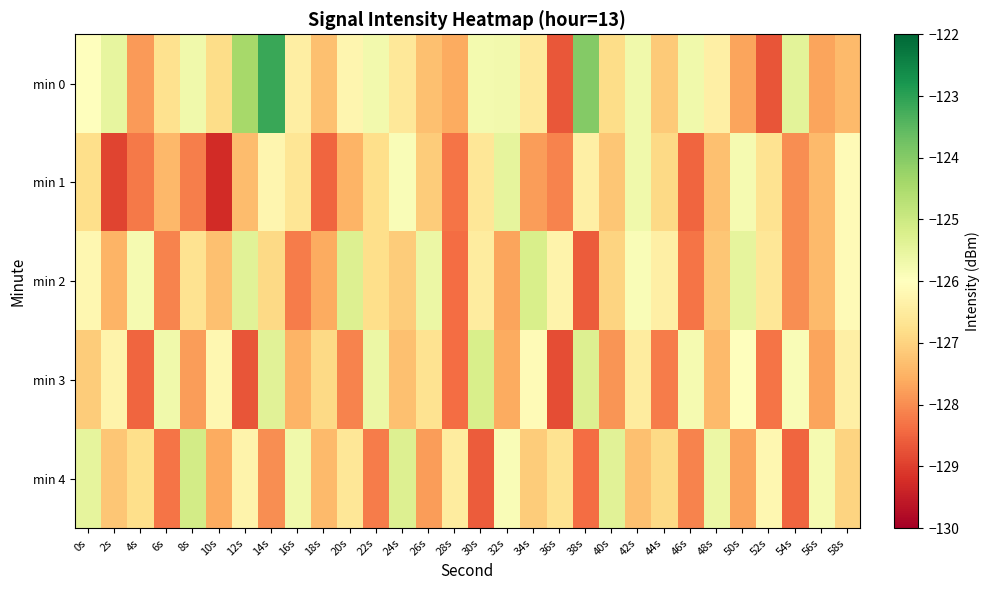

Which series has the largest total across all categories?

min 0